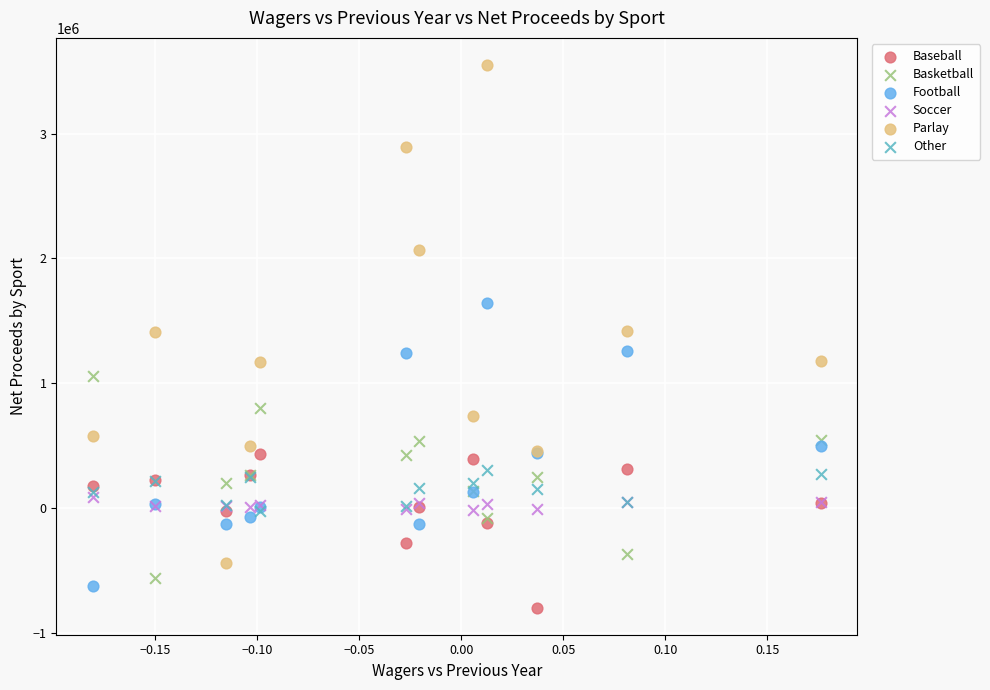

In the Parlay series, what Y value is closest to 1555908?

1416718.5